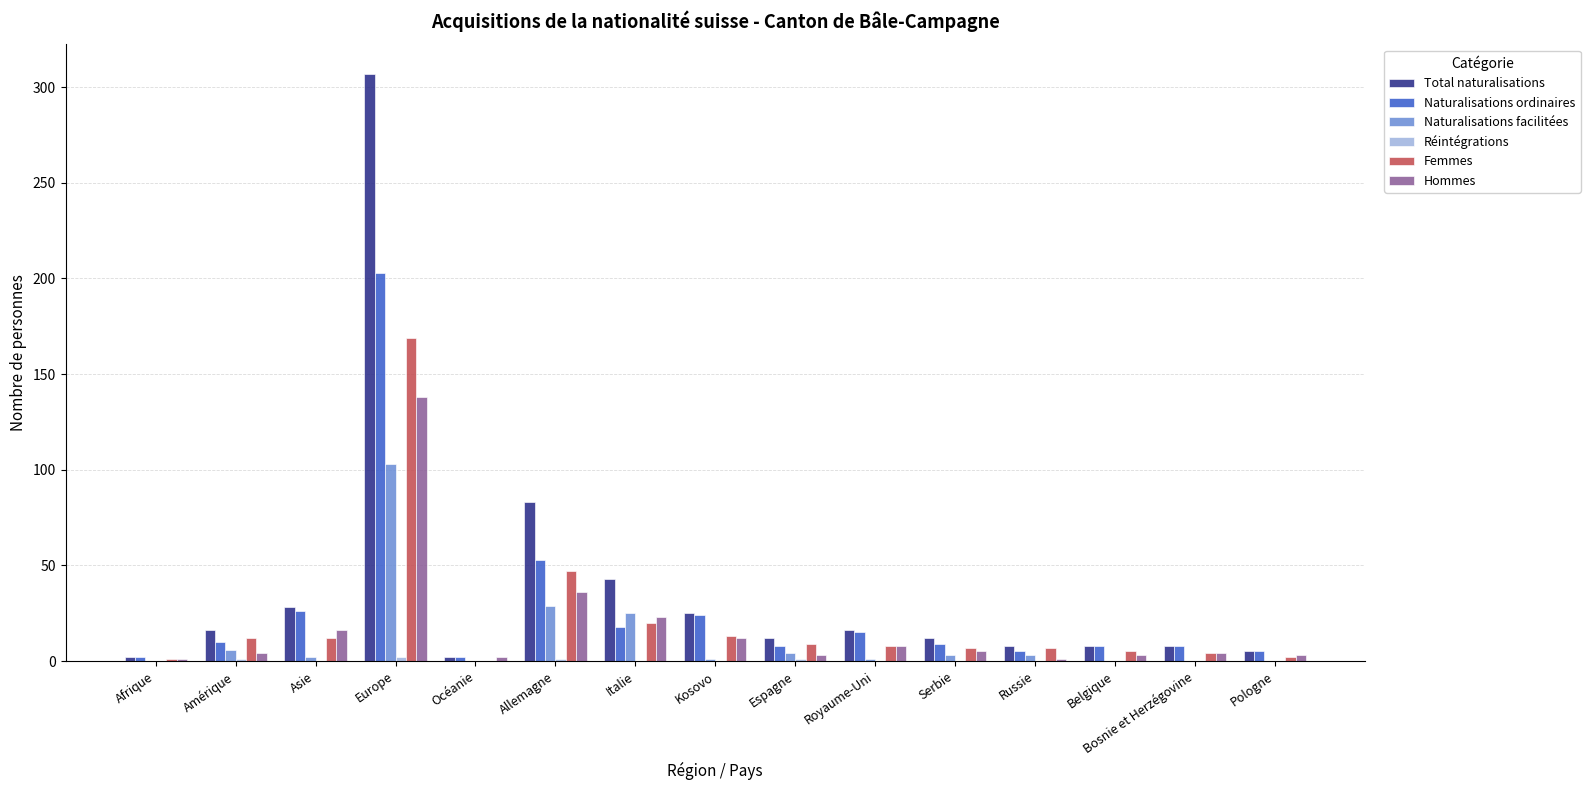

Where is Total naturalisations nearest to the value 154?

Allemagne